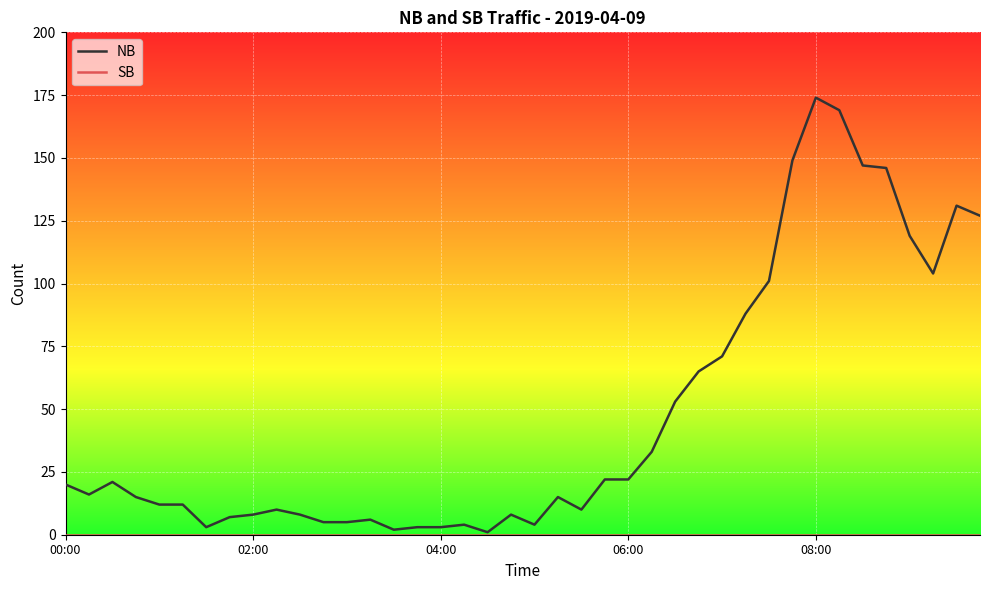

Which series has the widest spread of values?

NB